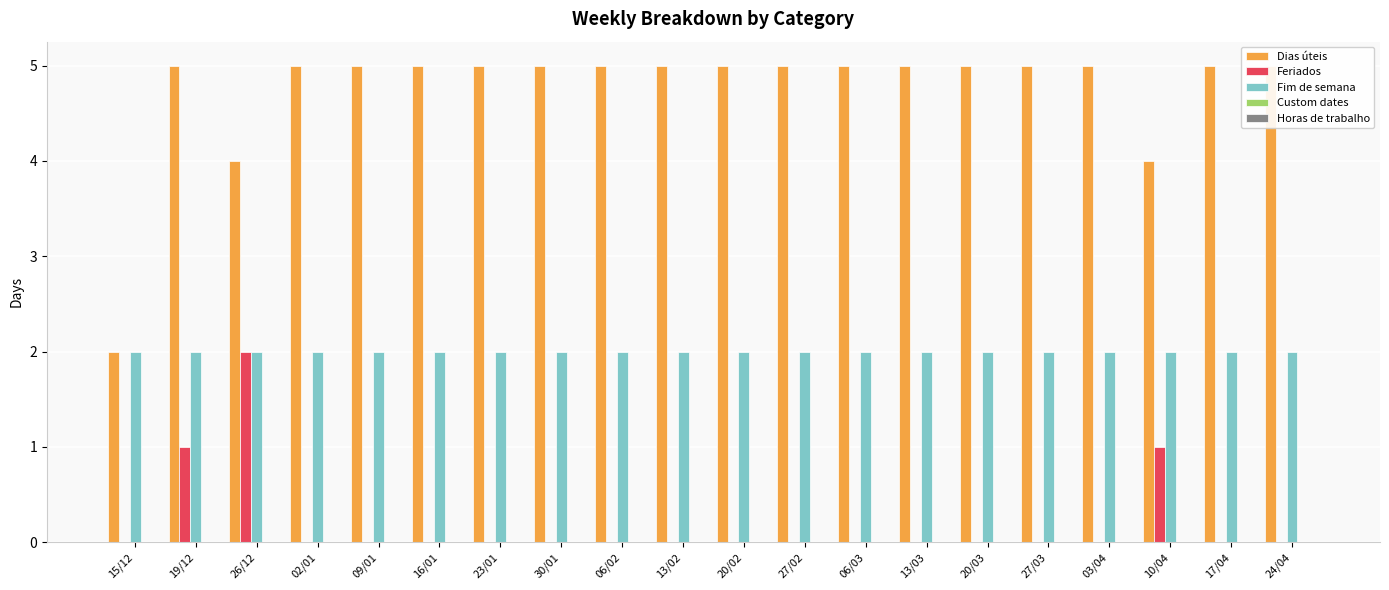

Rank the categories by Horas de trabalho value from highest to lowest.

15/12, 19/12, 26/12, 02/01, 09/01, 16/01, 23/01, 30/01, 06/02, 13/02, 20/02, 27/02, 06/03, 13/03, 20/03, 27/03, 03/04, 10/04, 17/04, 24/04